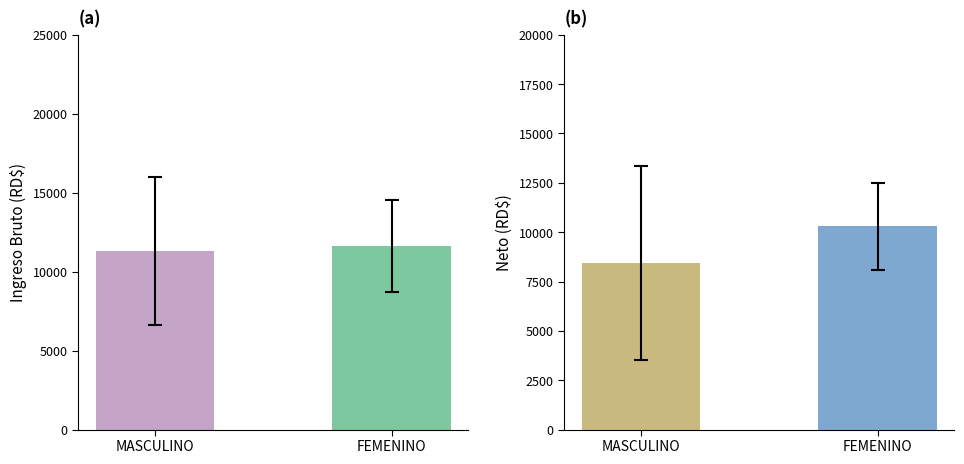

Which label corresponds to the largest value in the chart?

FEMENINO